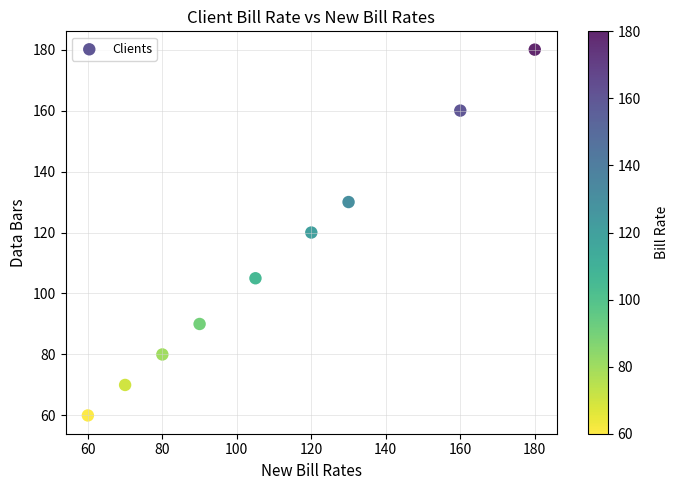

What is the range of Y values (max minus min)?

120